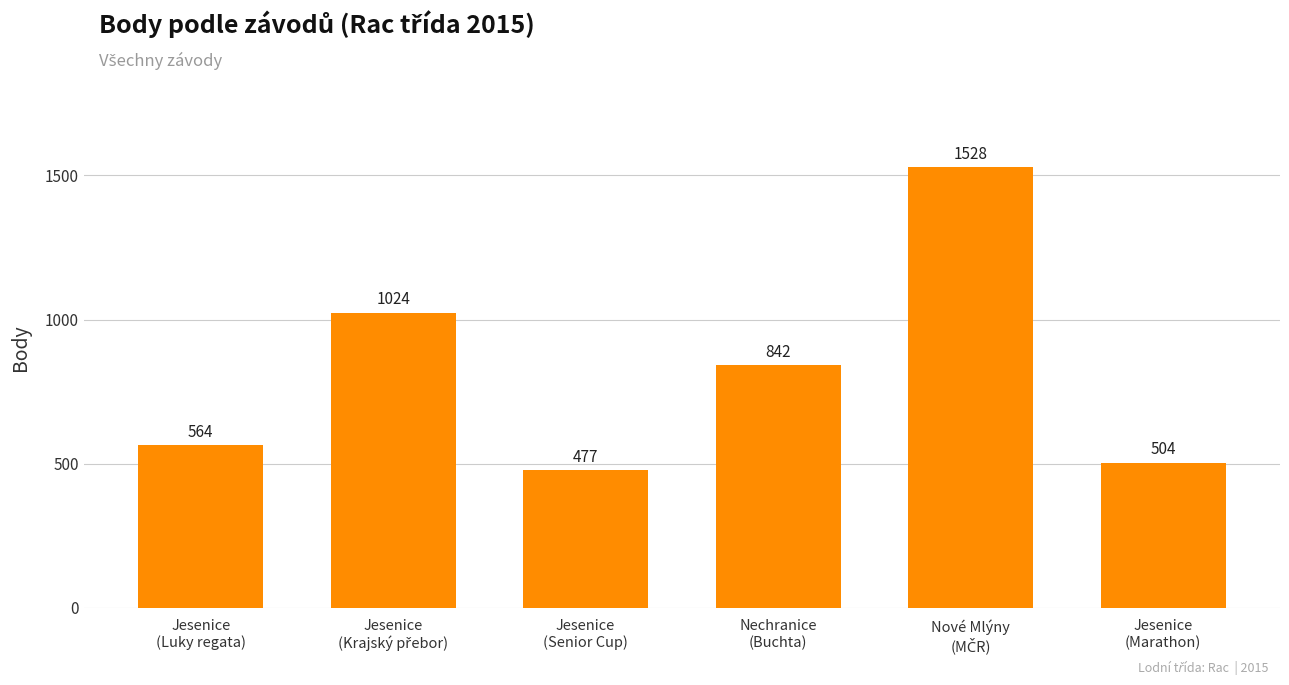

What is the maximum value shown in the chart?

1528